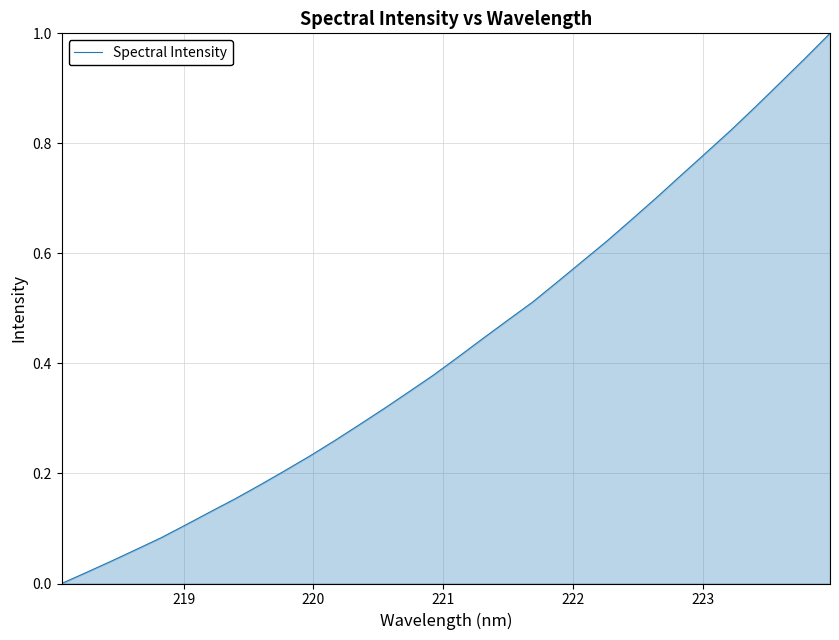

Does the chart display data point markers on the line(s)?

No